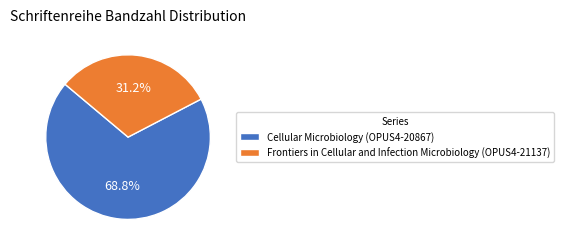

True or false: Frontiers in Cellular and Infection Microbiology (OPUS4-21137) accounts for 31% of the total.

True